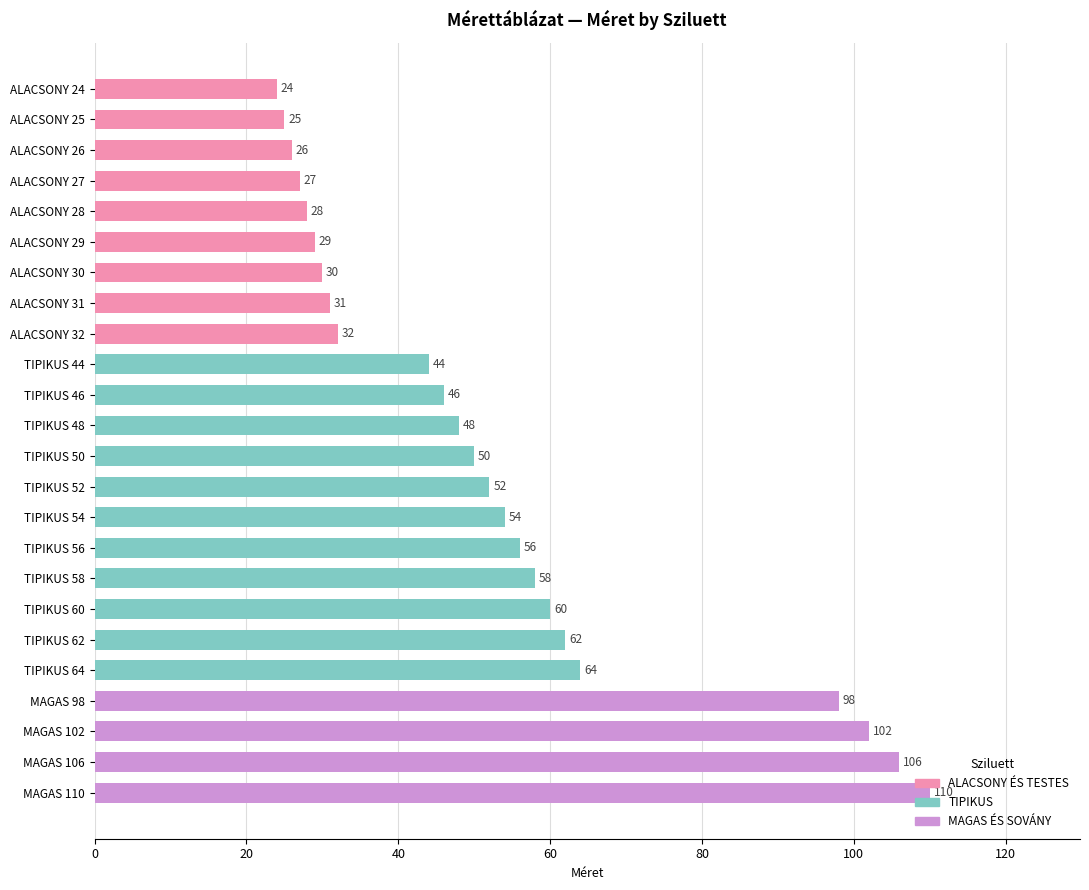

What is the average value?

53